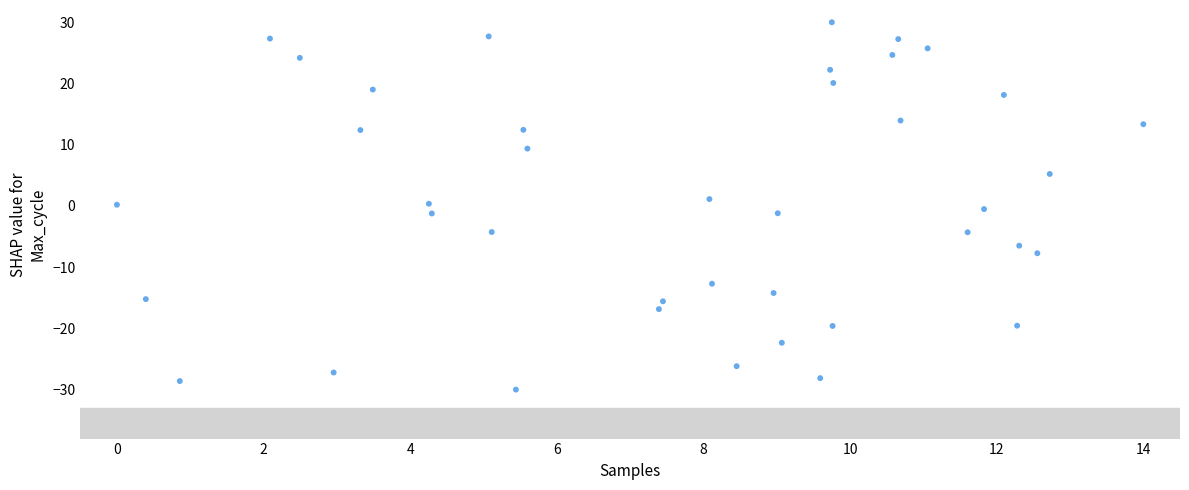

What is the range of Y values (max minus min)?

60.0